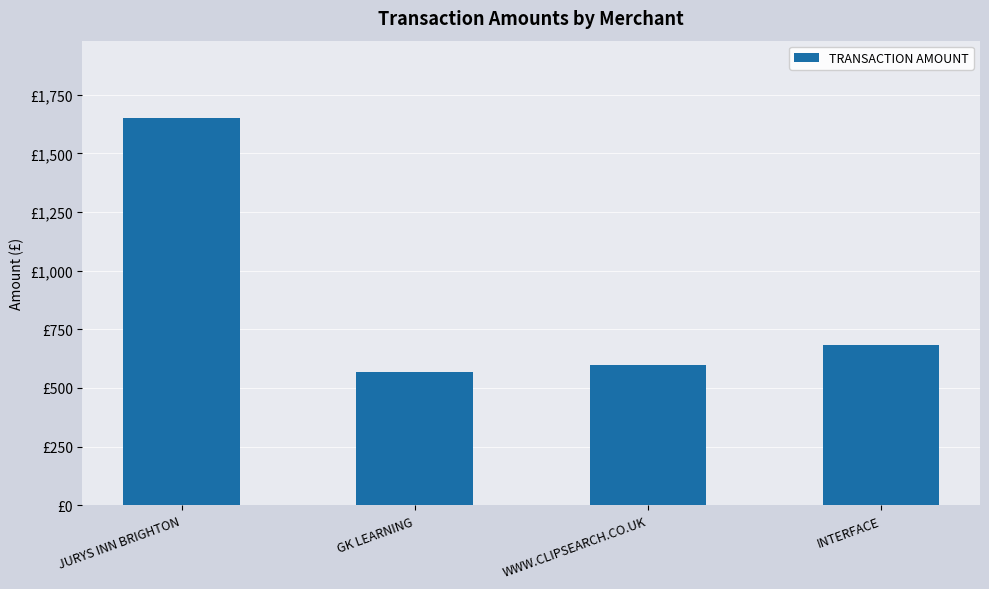

Reading left to right, list all the values displayed in this chart.

JURYS INN BRIGHTON=1650.0	GK LEARNING=568.9	WWW.CLIPSEARCH.CO.UK=600.0	INTERFACE=684.5